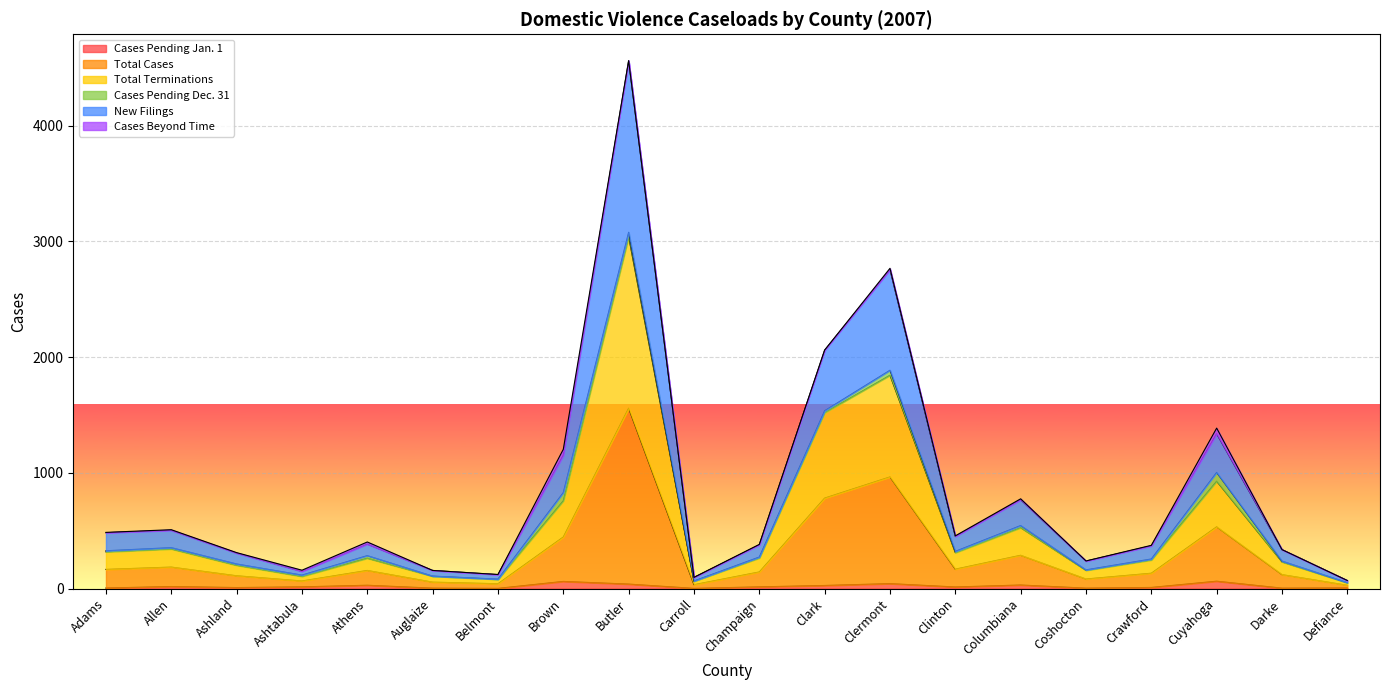

How many lines are shown in the chart?

6